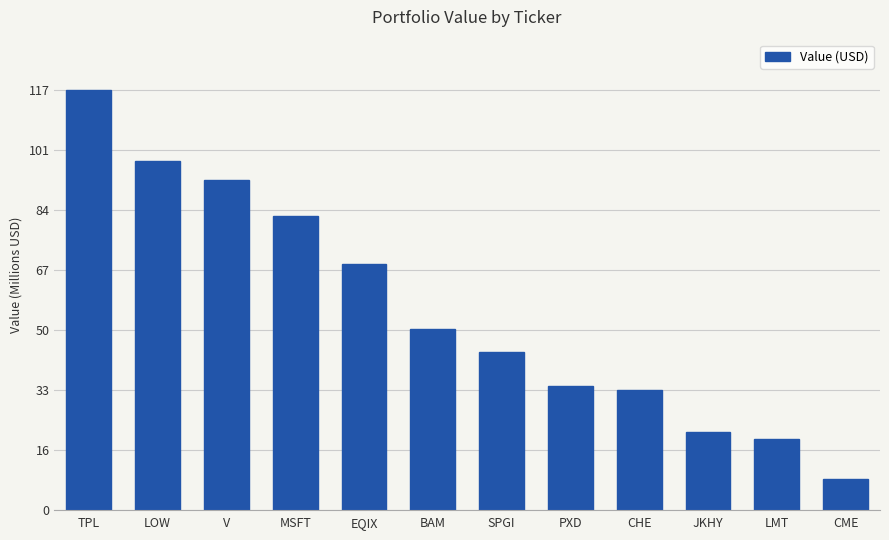

Reading right to left, extract all data points from this chart.

8843000	19953000	21924000	33829000	34750000	44374000	50892000	69163000	82671000	92694000	98038000	117904000